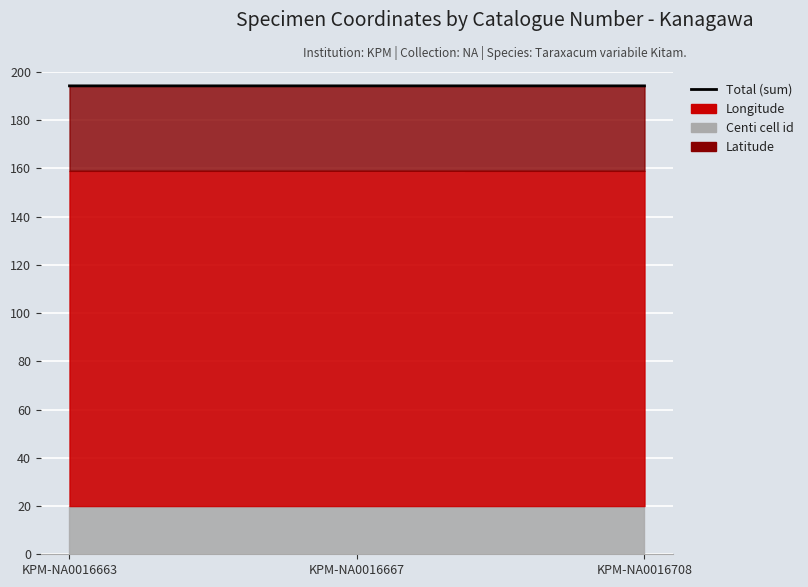

True or false: the data shows 134.3 at KPM-NA0016663.

False